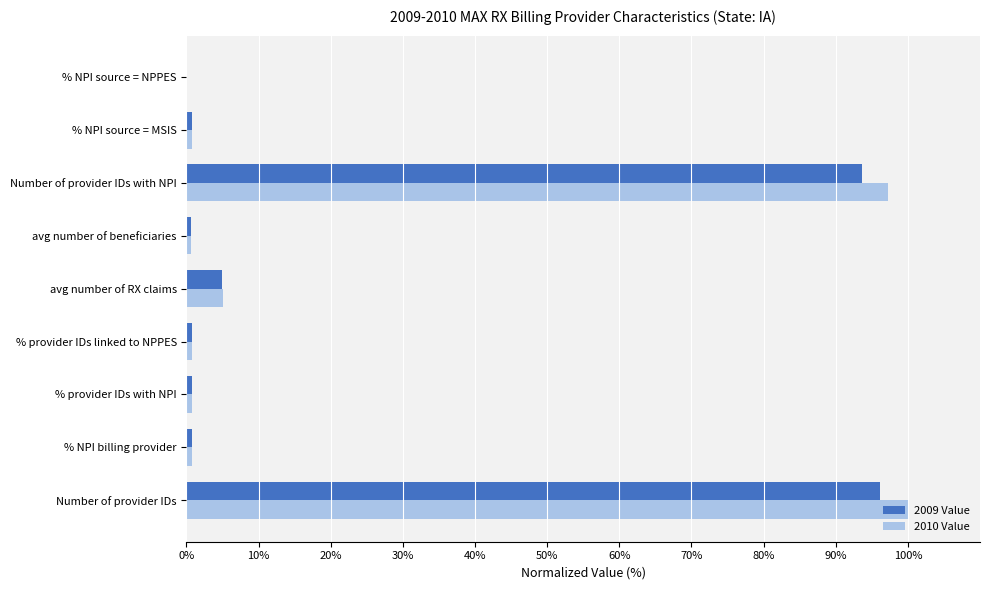

What is the total value across all series at avg number of RX claims?

10.0